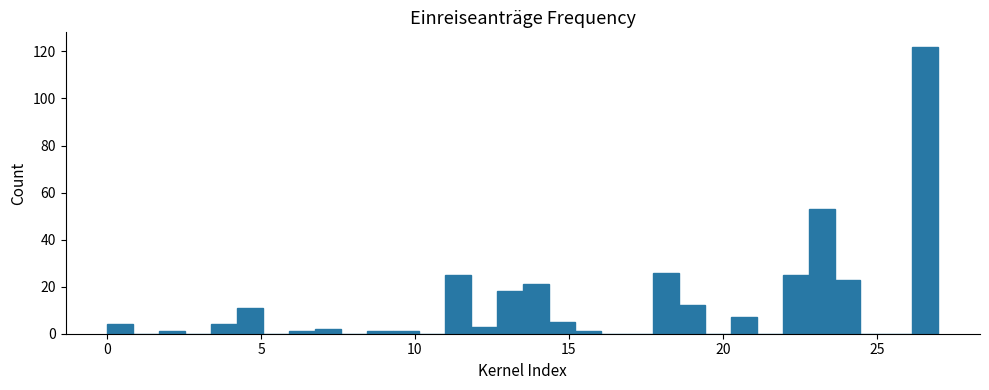

Read against the x-axis, roughly where is the centre of the tallest bar?

26.5